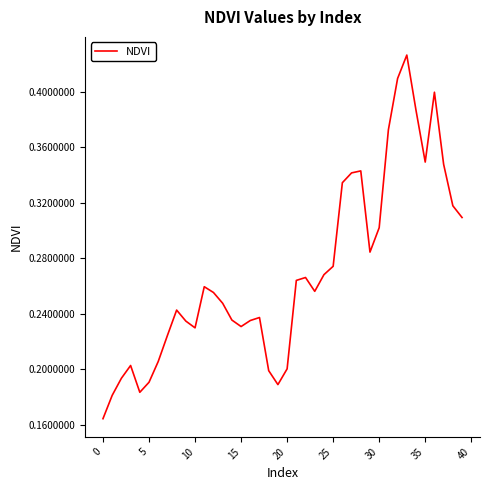

Is it true that the value at 10 is 0.1?

False